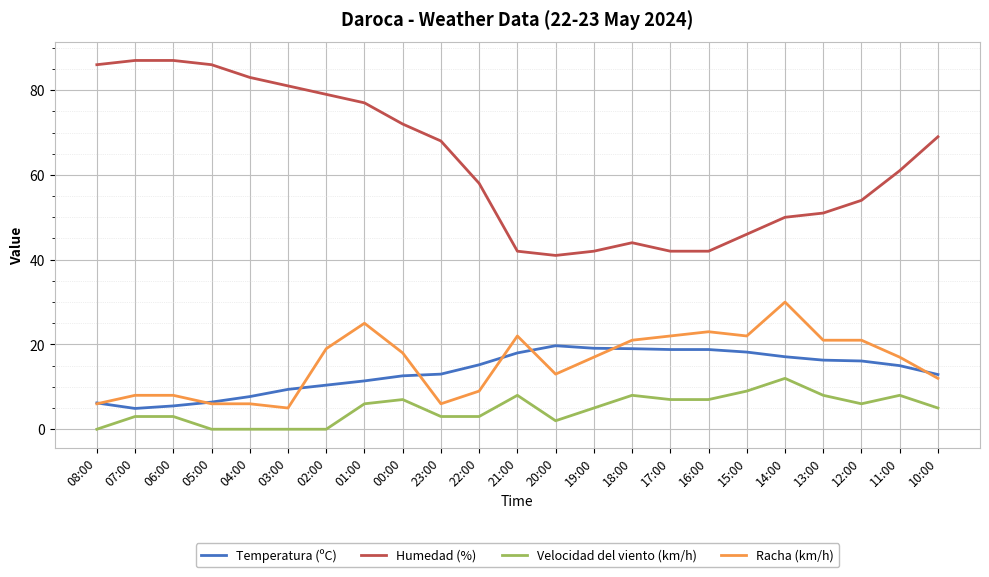

What is the difference between the highest and lowest values at 04:00?

83.0